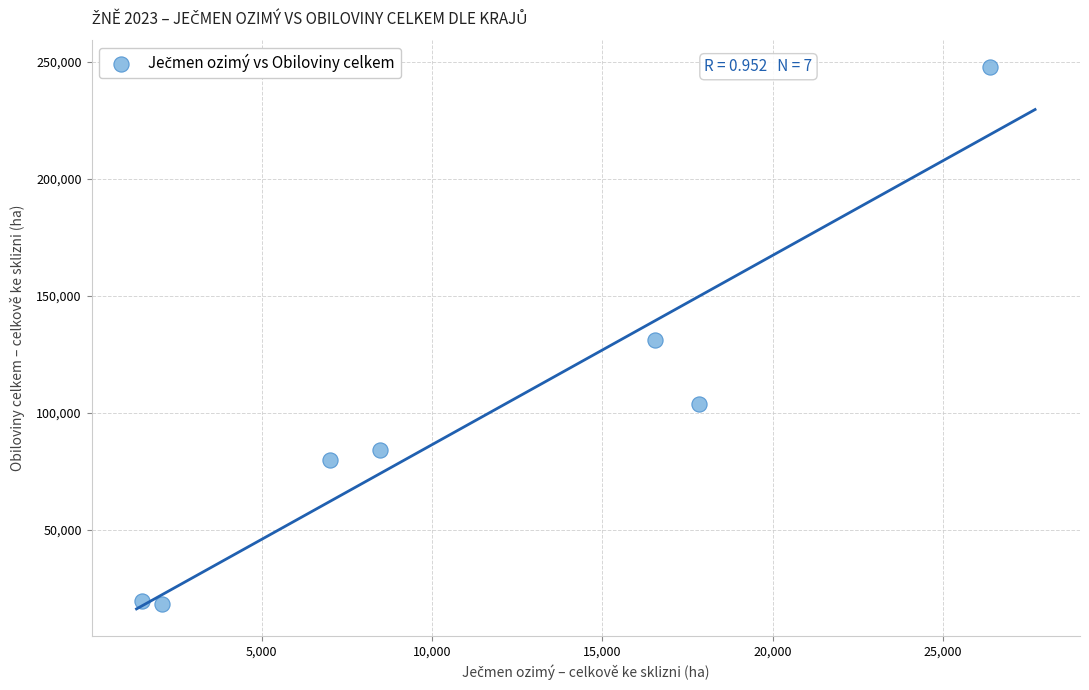

What is the average X value?

11403